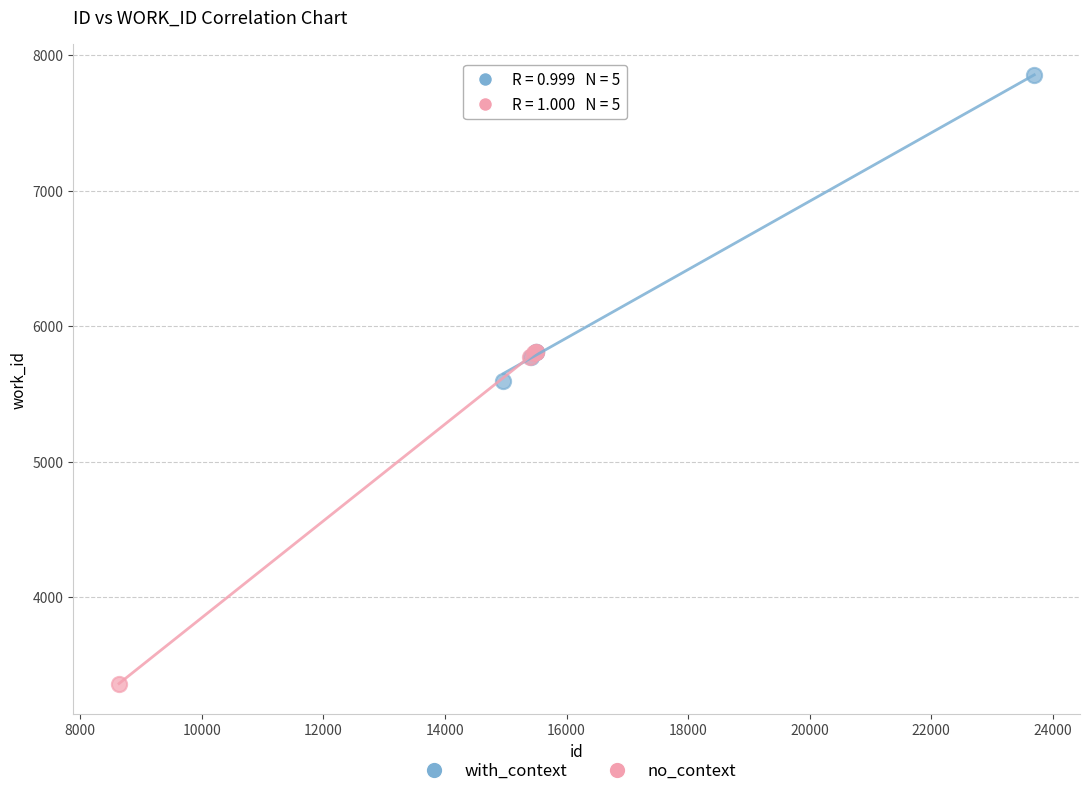

Which series has the largest Y range (max minus min)?

no_context